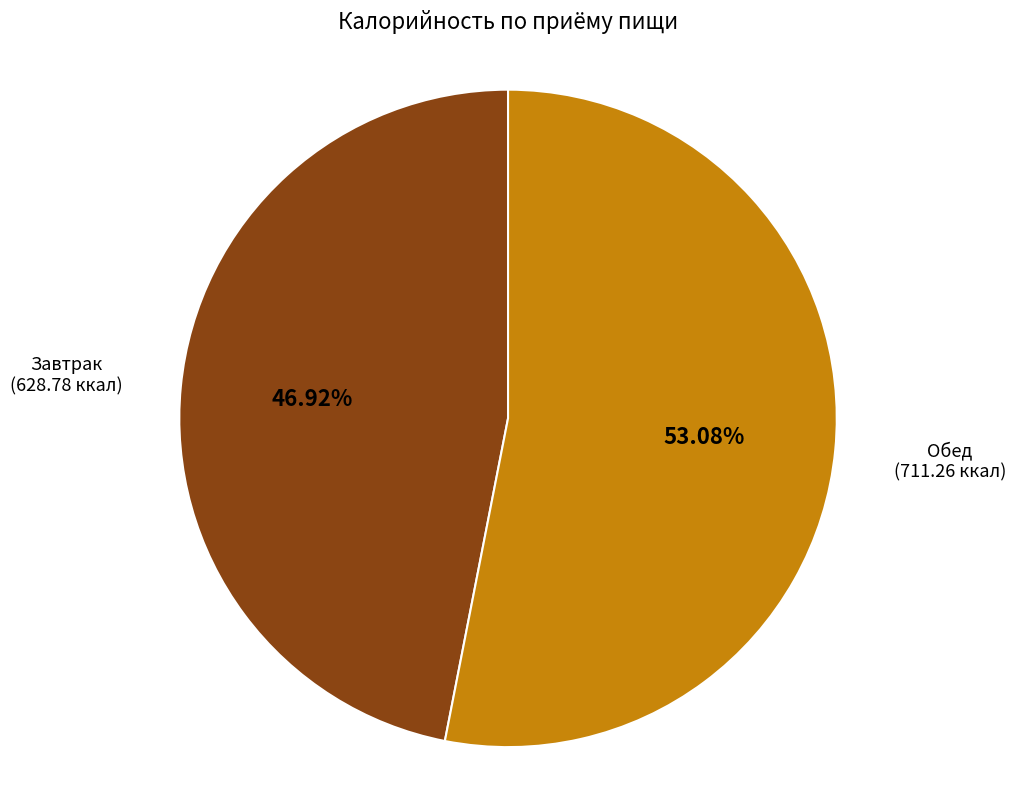

Approximately how many times larger is the value at Завтрак compared to Обед?

0.9